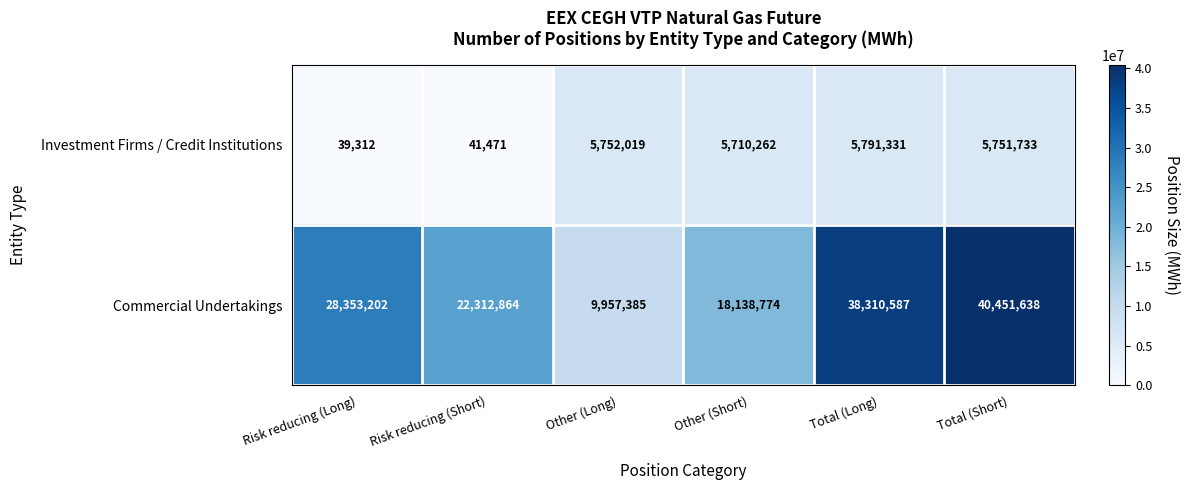

What is the smallest value displayed?

39312